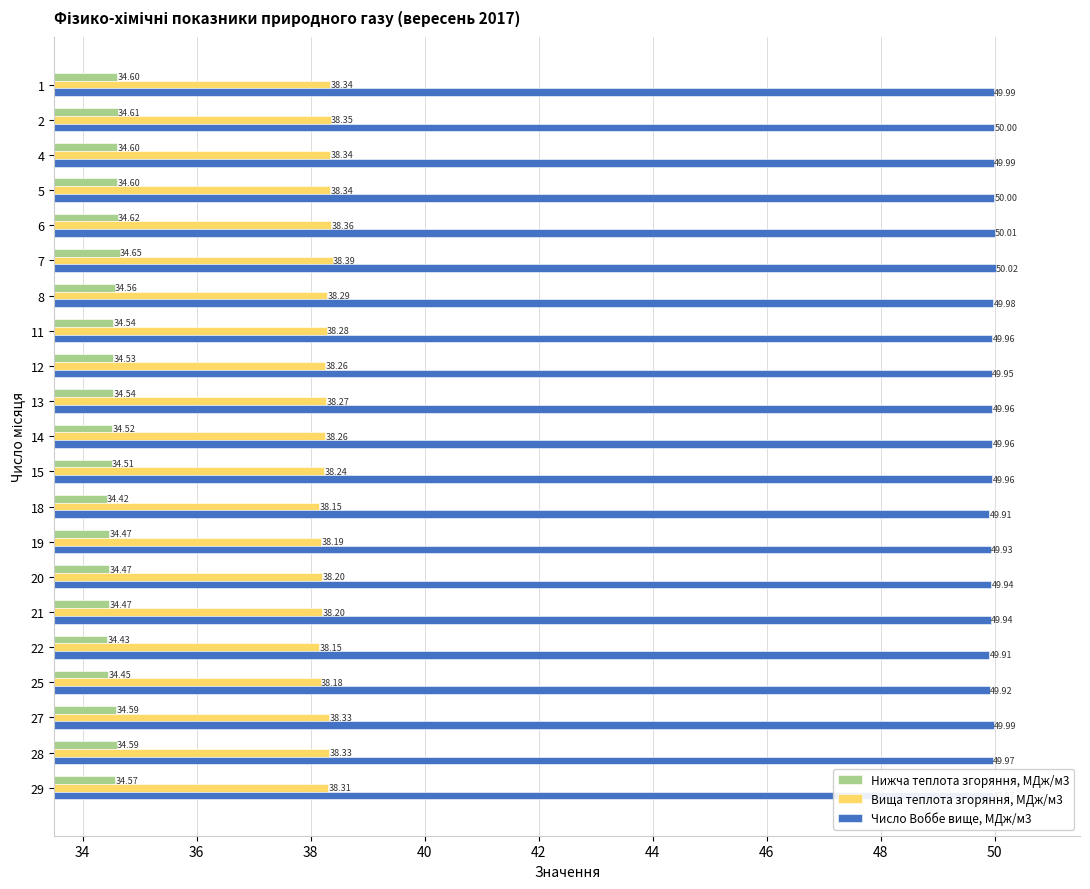

List the series in order of their peak value, lowest first.

Нижча теплота згоряння, МДж/м3, Вища теплота згоряння, МДж/м3, Число Воббе вище, МДж/м3